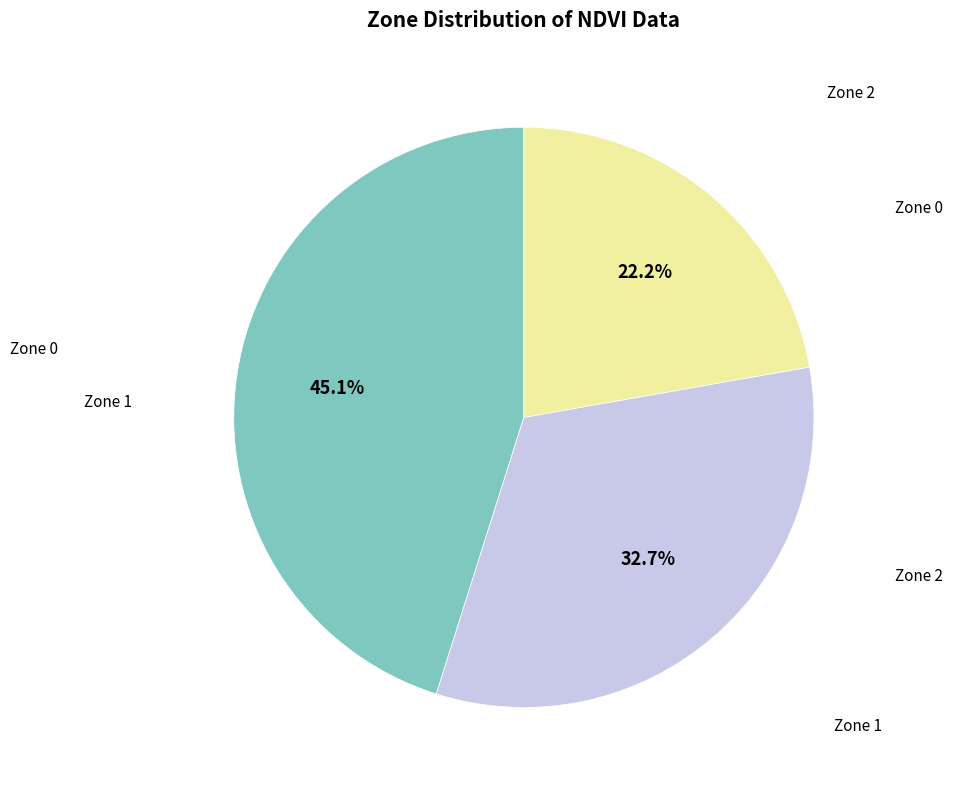

How many segments does this pie chart have?

3